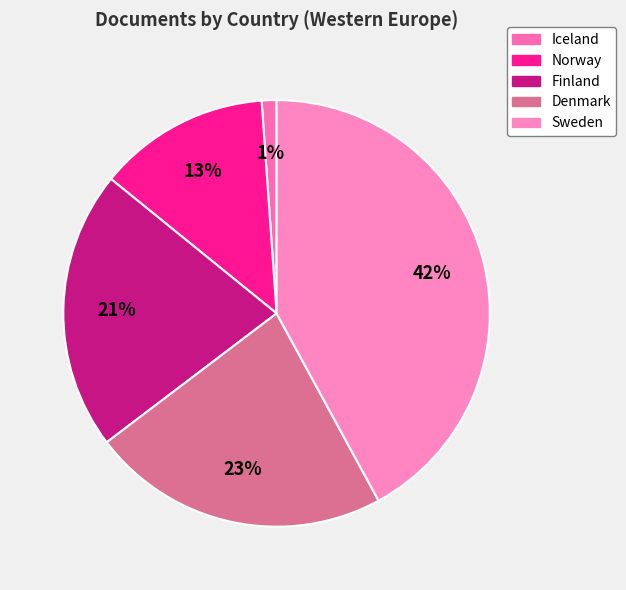

To the nearest percent, what portion does Norway represent?

13%